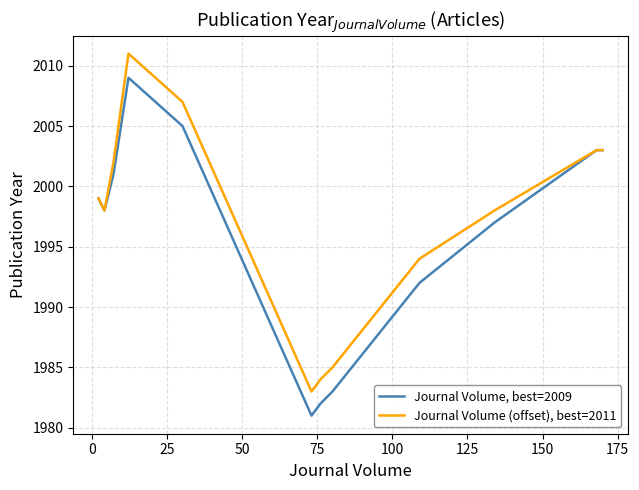

What is the smallest value displayed?

1981